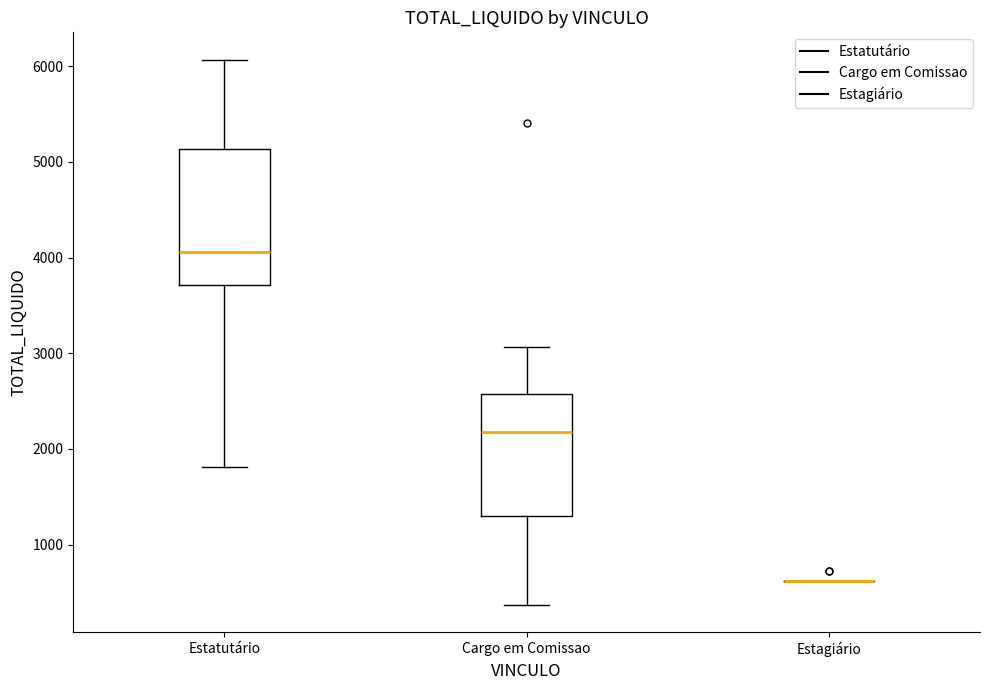

Reading left to right, transcribe this box plot: for each box, give where its median line is, the range the box spans, and where its two whiskers end, as read against the y-axis. The values are not printed on the chart, so give them approximately, as read against the axis.

Estatutário: median 4100, box 3700 to 5100, whiskers 1800 to 6100
Cargo em Comissao: median 2200, box 1300 to 2600, whiskers 400 to 3100
Estagiário: box collapsed to a line at 600, whiskers 600 to 600